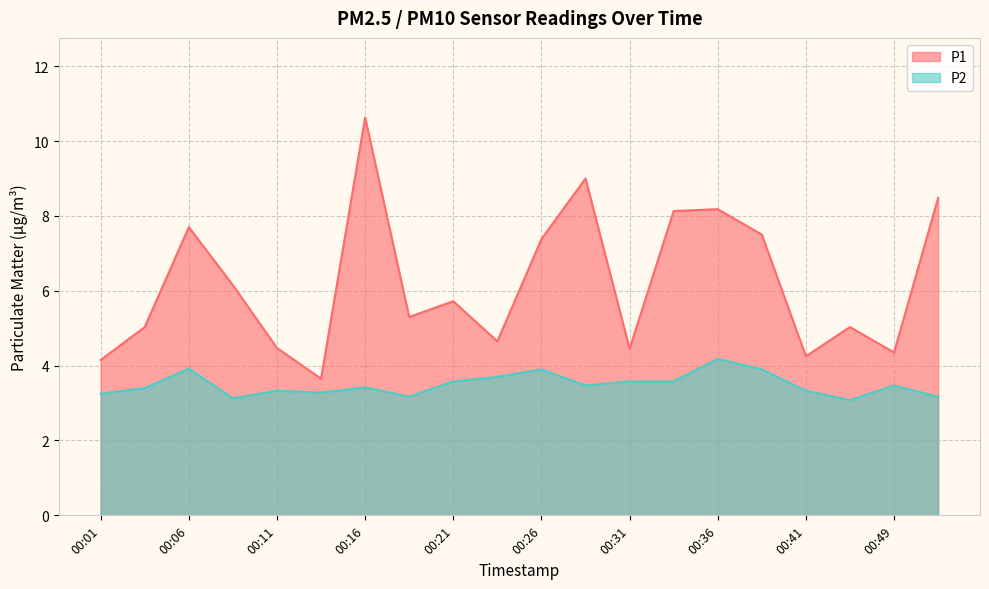

What is the average value of the P1 series?

6.2